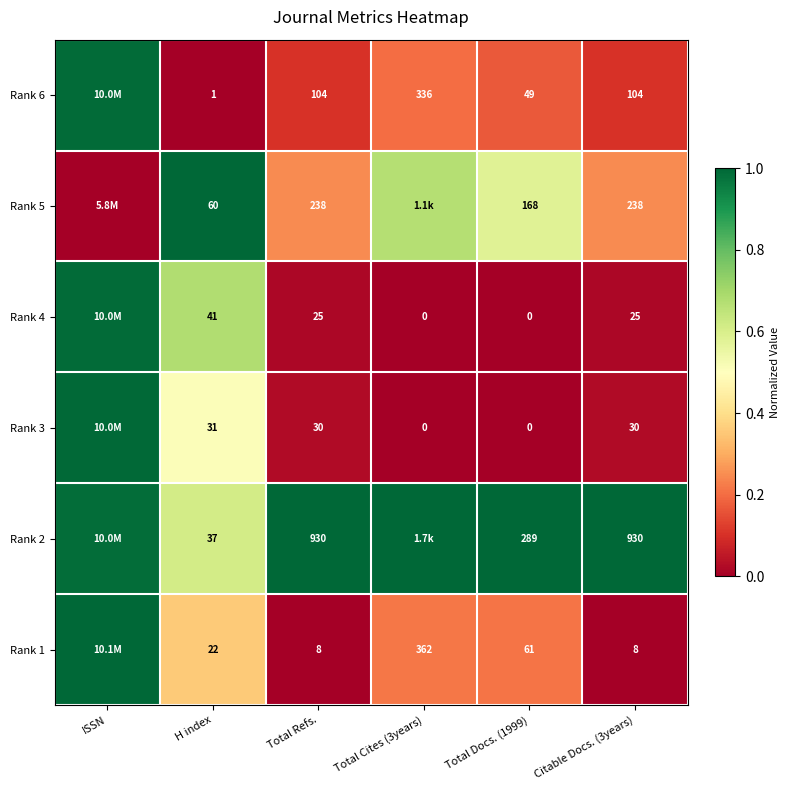

Is the value of Rank 4 at Total Docs. (1999) greater than the value of Rank 6 at H index?

No